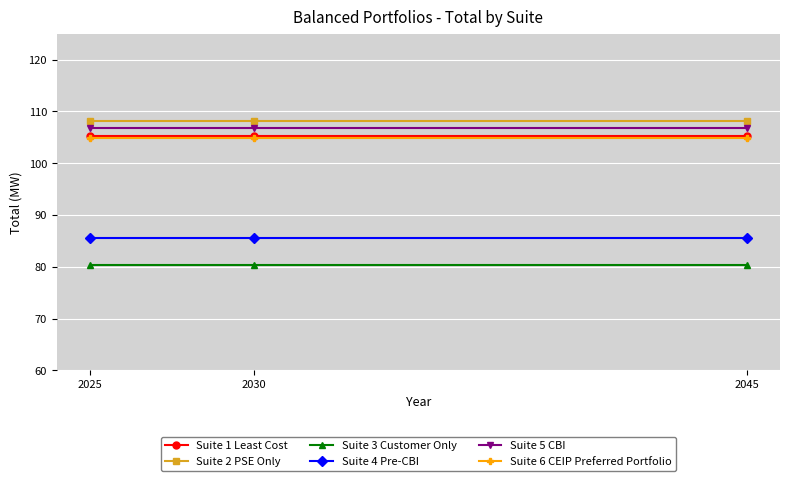

What is the minimum value shown in the chart?

80.3